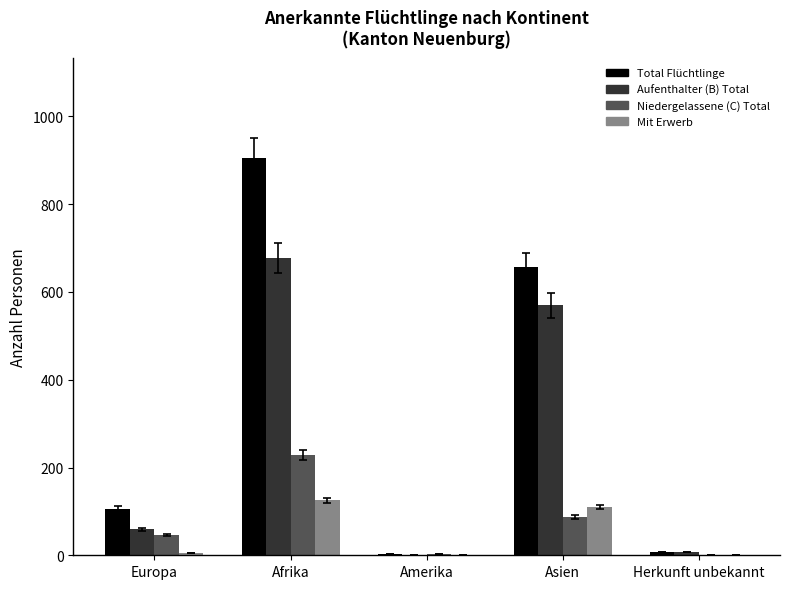

Which category has the highest value across all series?

Afrika